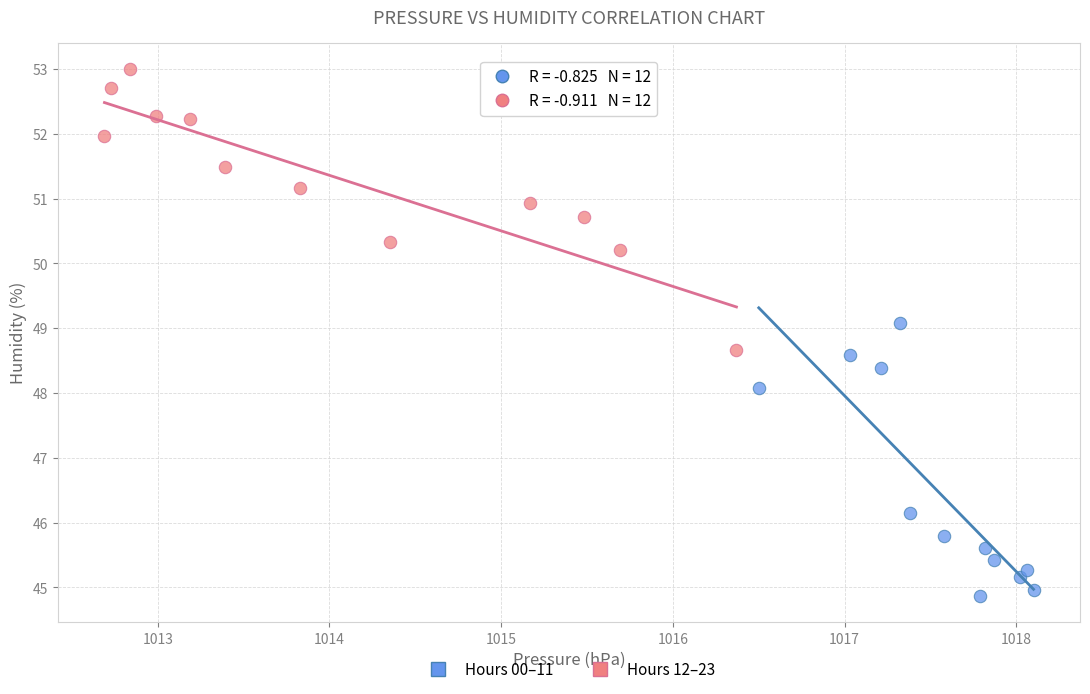

Which series contains the lowest Y value?

Hours 00–11